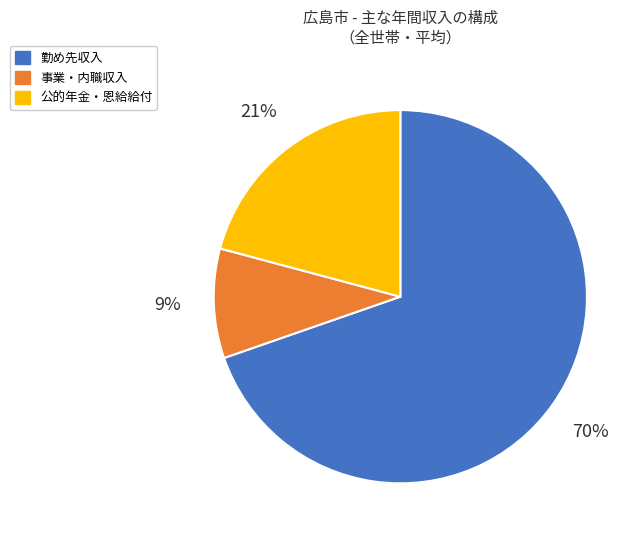

Combined, do 勤め先収入 and 事業・内職収入 account for over 50%?

Yes